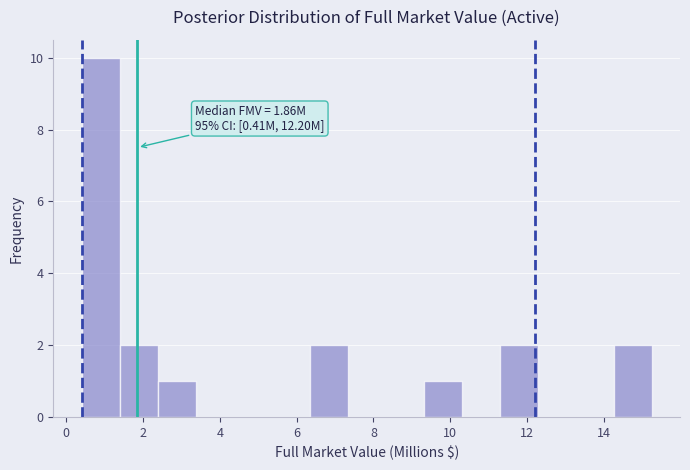

Over which range of the x-axis is the bar tallest?

0.4 to 1.4